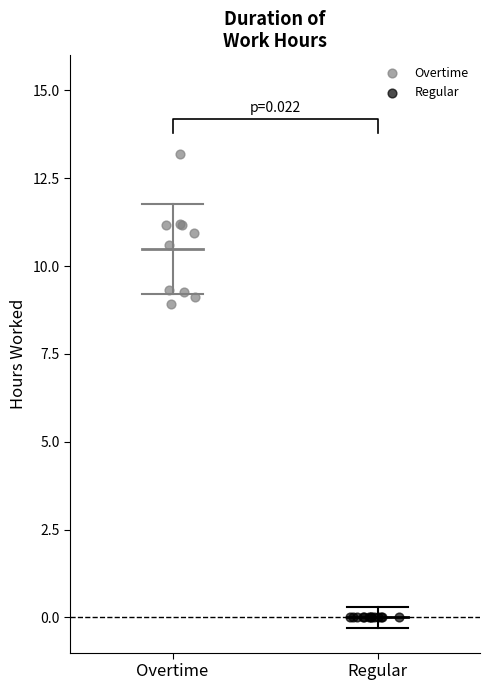

Which series contains the lowest Y value?

Regular